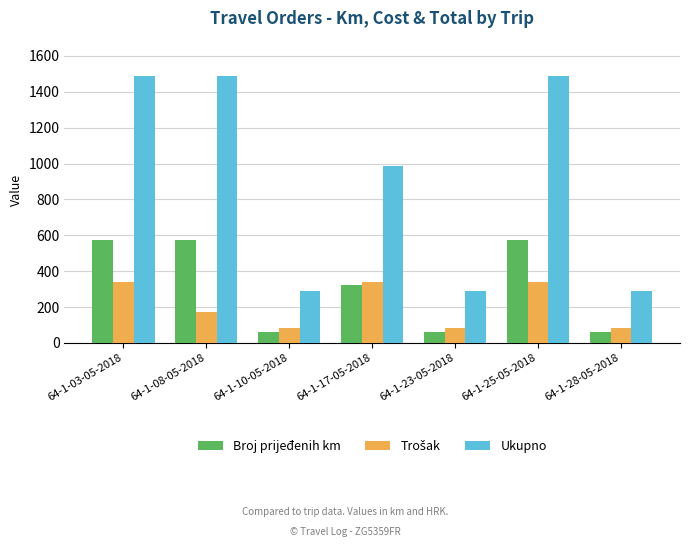

What is the difference between the second highest and second lowest values in the Ukupno series?

1196